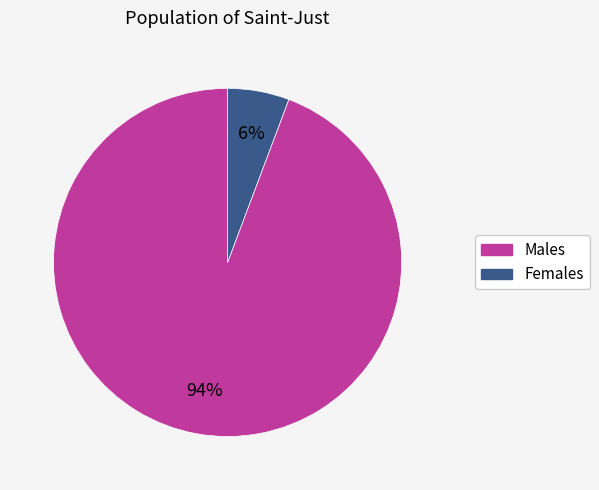

How many segments does this pie chart have?

2